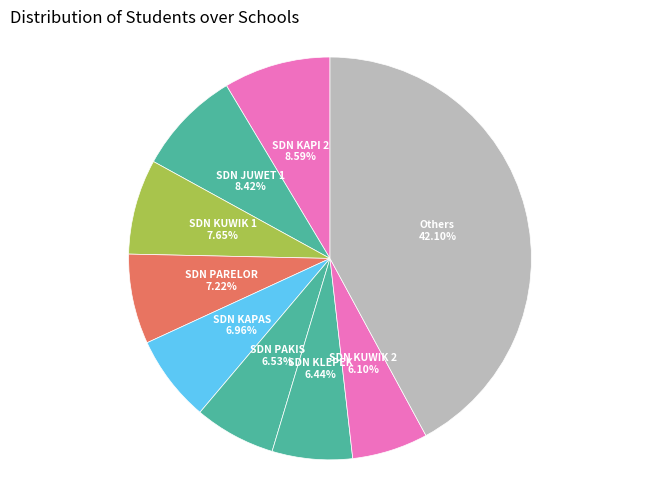

To the nearest percent, what is the average slice percentage?

11%